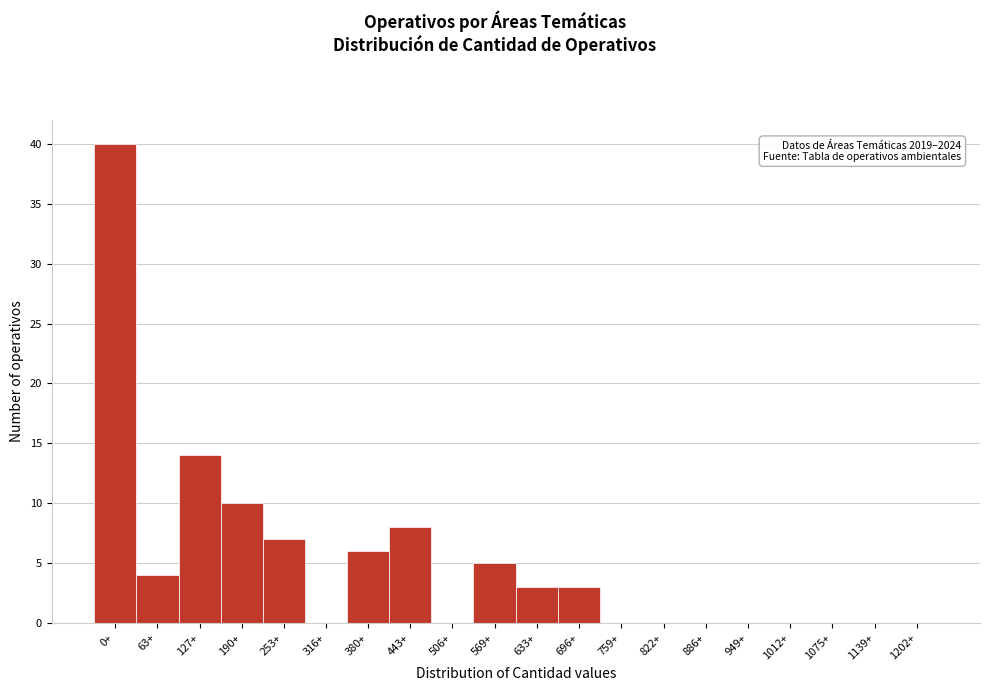

Reading left to right, list all the values displayed in this chart.

0+=40	63+=4	127+=14	190+=10	253+=7	316+=0	380+=6	443+=8	506+=0	569+=5	633+=3	696+=3	759+=0	822+=0	886+=0	949+=0	1012+=0	1075+=0	1139+=0	1202+=0